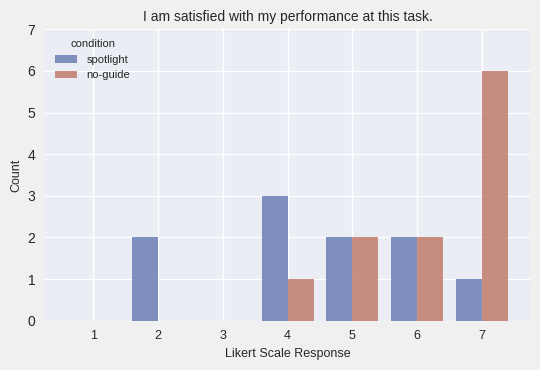

Reading right to left, what are all the values shown in this chart?

spotlight: 7=1	6=2	5=2	4=3	3=0	2=2	1=0
no-guide: 7=6	6=2	5=2	4=1	3=0	2=0	1=0